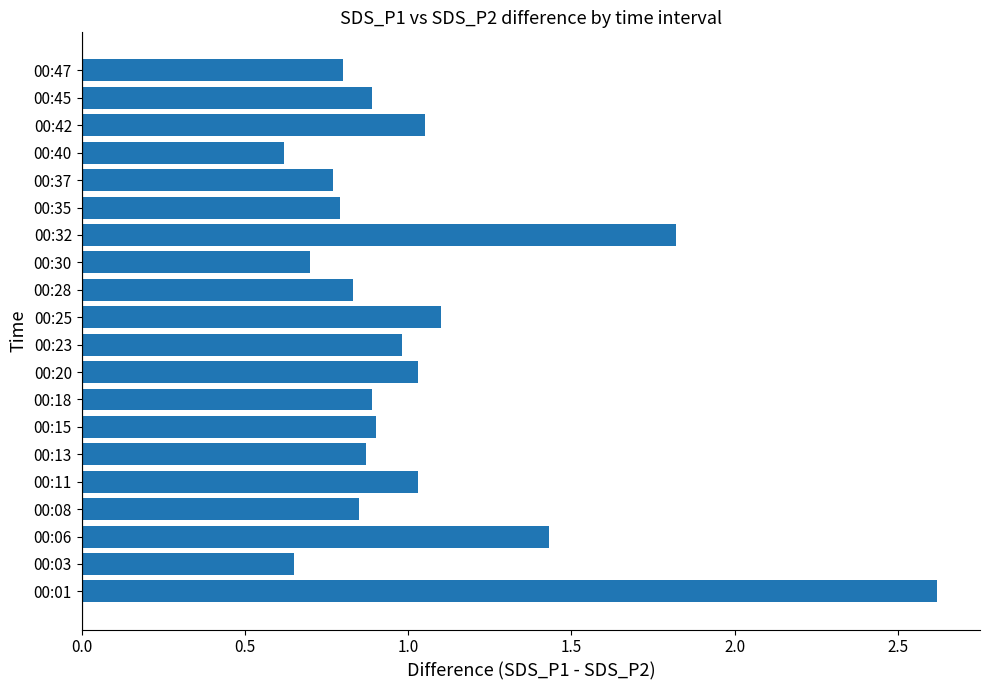

What is the change in value from 00:06 to 00:40?

-0.8